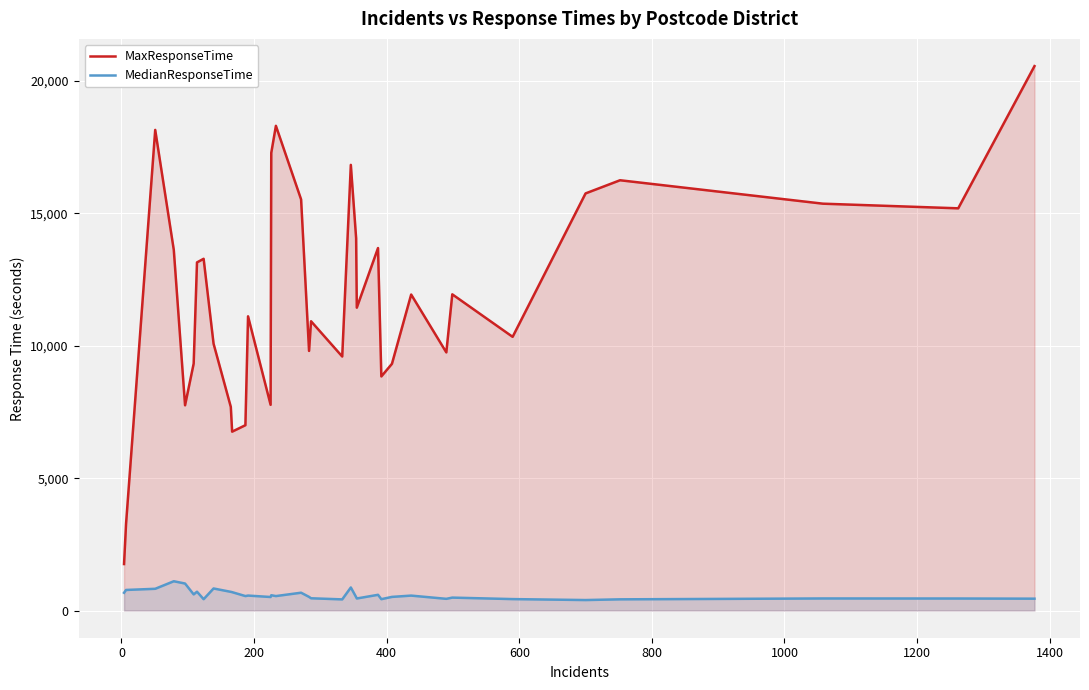

Which series has the largest total across all categories?

MaxResponseTime